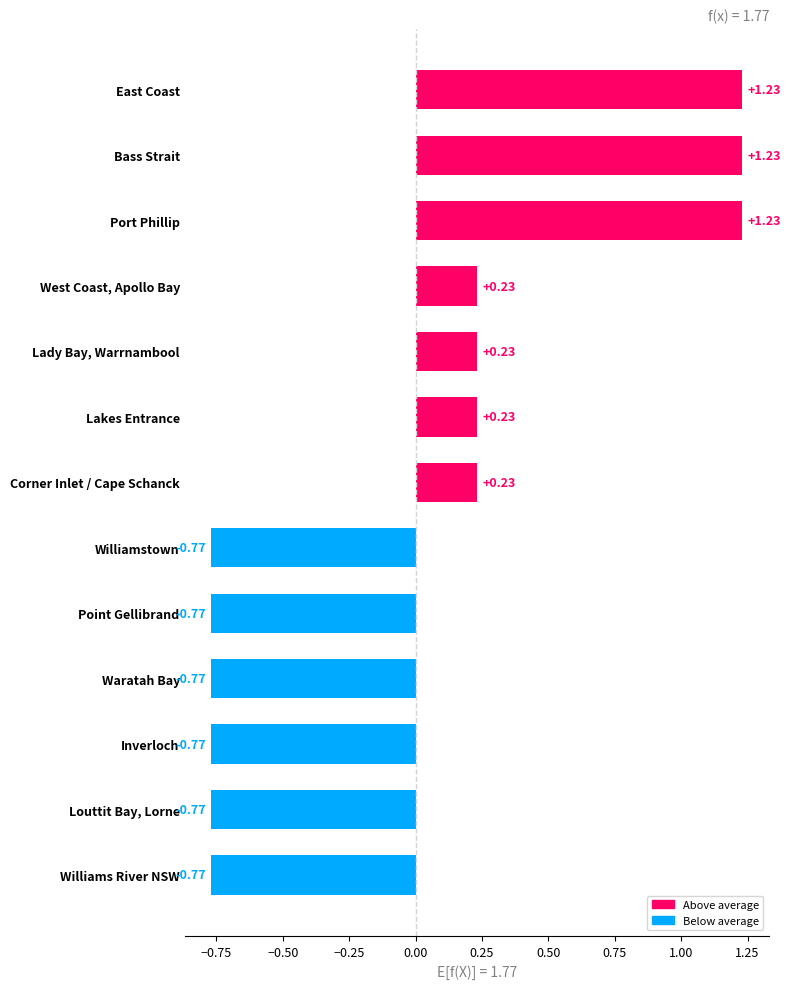

Count the number of values greater than 0.

7